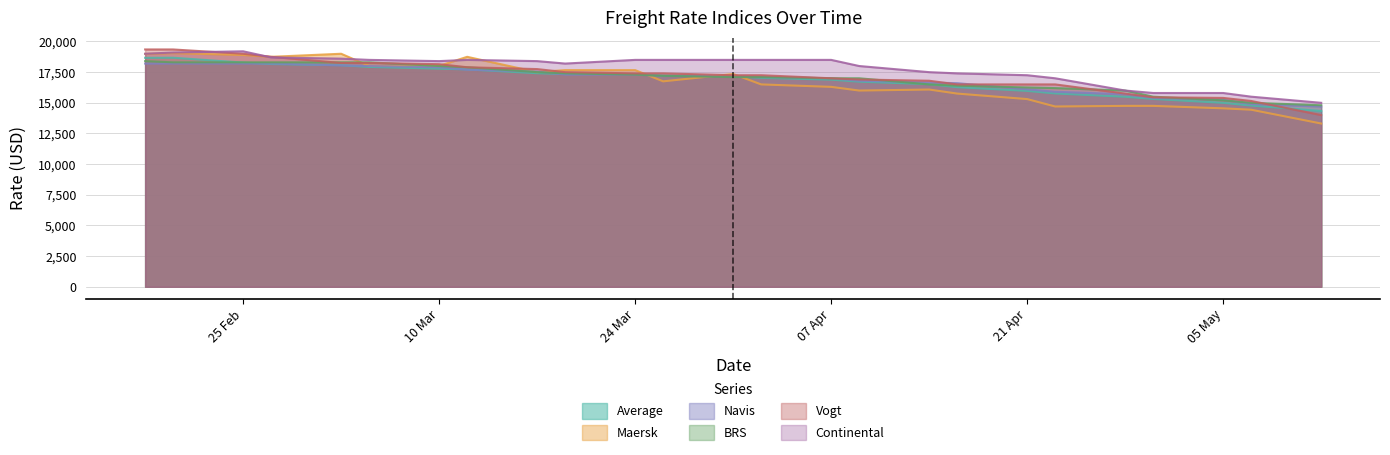

What is the difference between the Navis values at 12.05.2020 and 17.03.2020?

2850